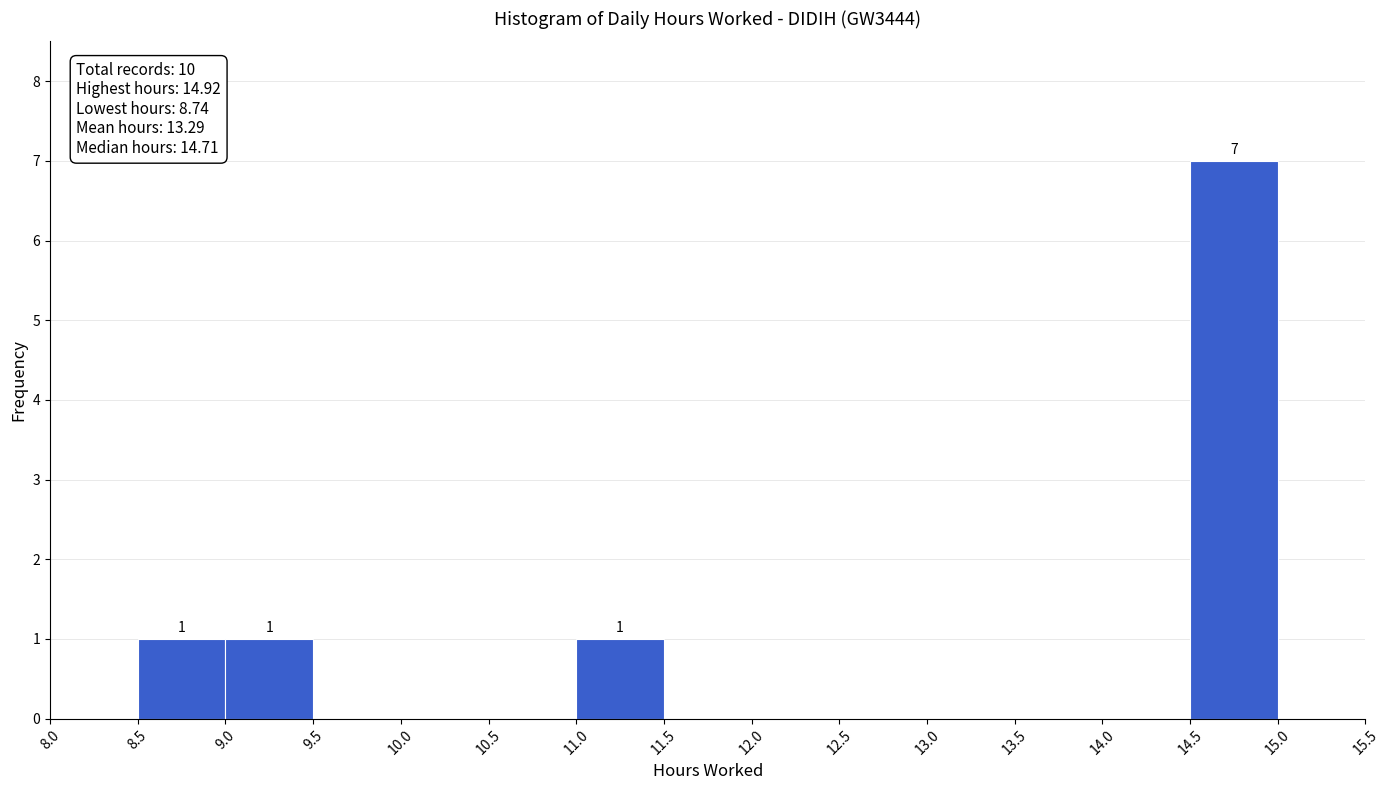

Which range on the x-axis has the tallest bar?

14.5 to 15.0